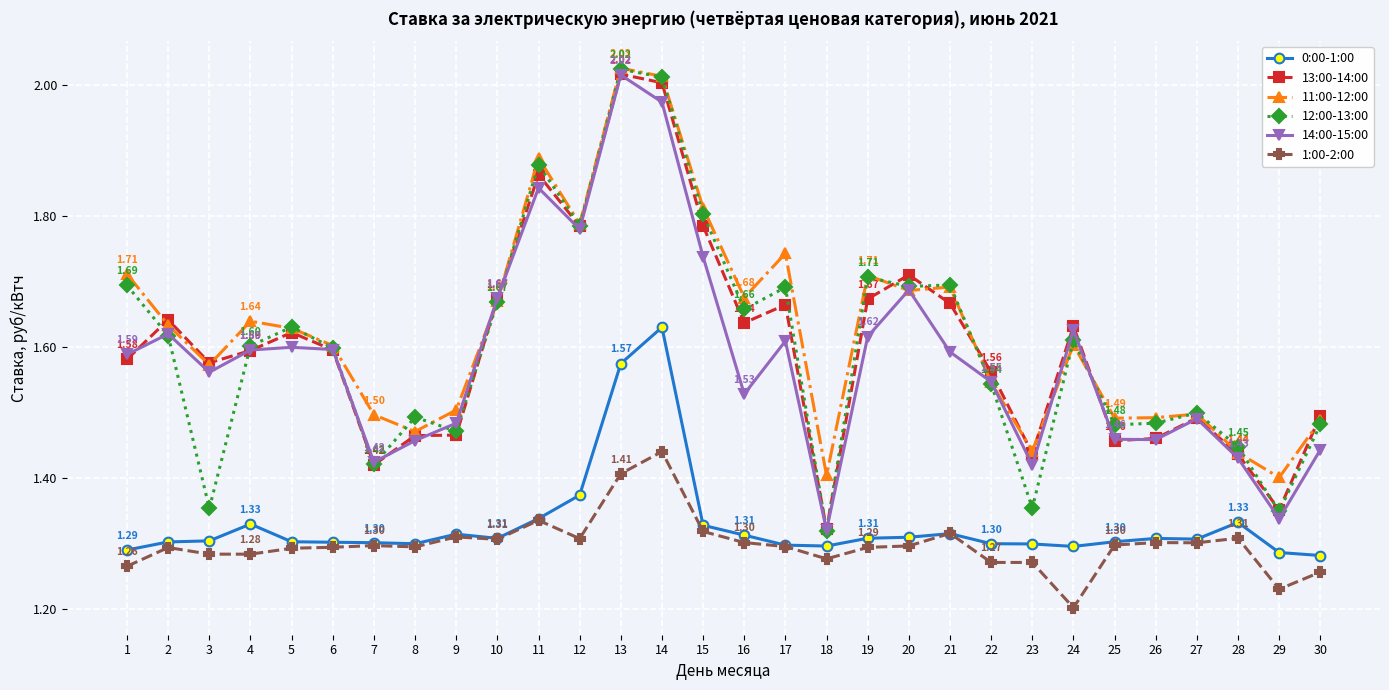

How many series are shown in this chart?

6